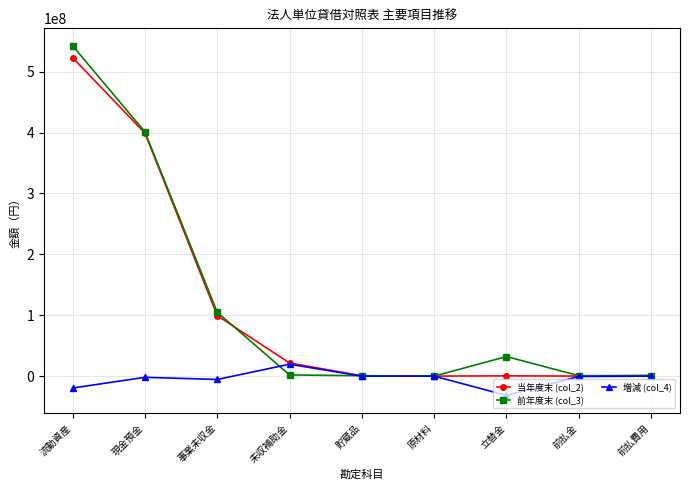

The value of 増減 (col_4) at 立替金 is -31698704. True or false?

True